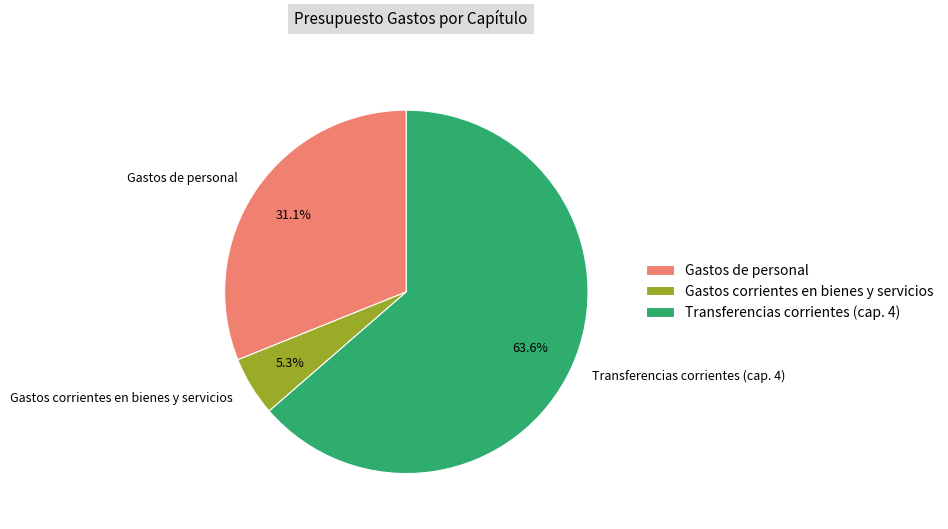

Rank the categories by value from highest to lowest.

Transferencias corrientes (cap. 4), Gastos de personal, Gastos corrientes en bienes y servicios